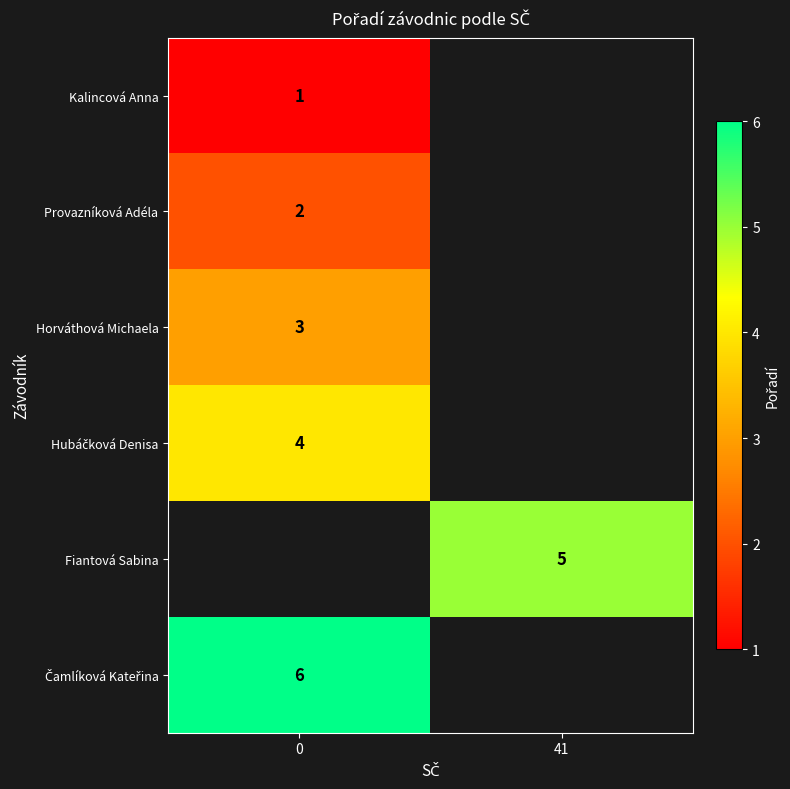

The Provazníková Adéla series shows 3 at 0. True or false?

False